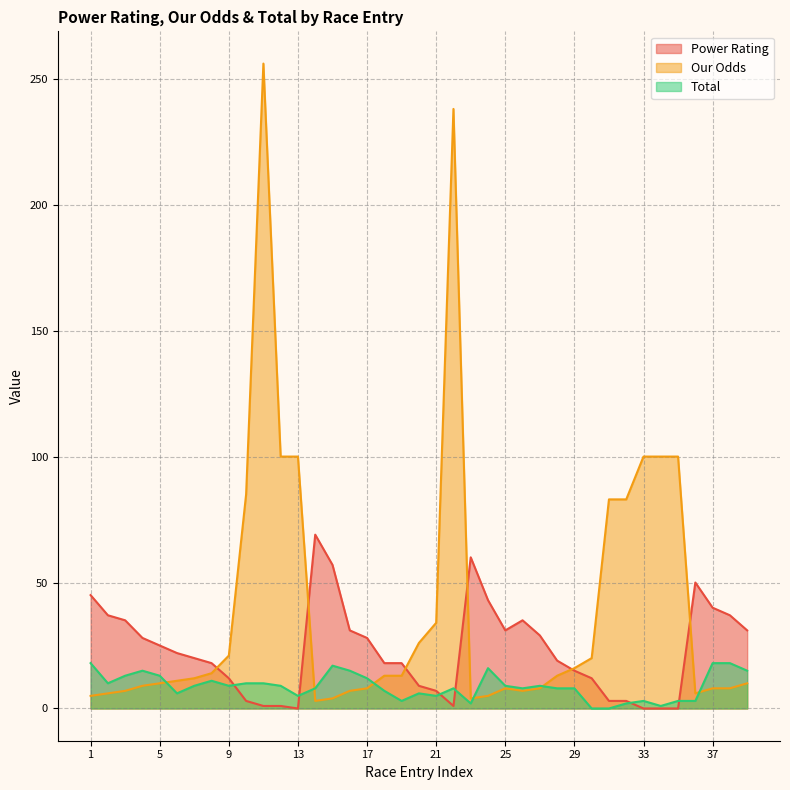

What is the value of the Our Odds point at the 22nd from the left?

238